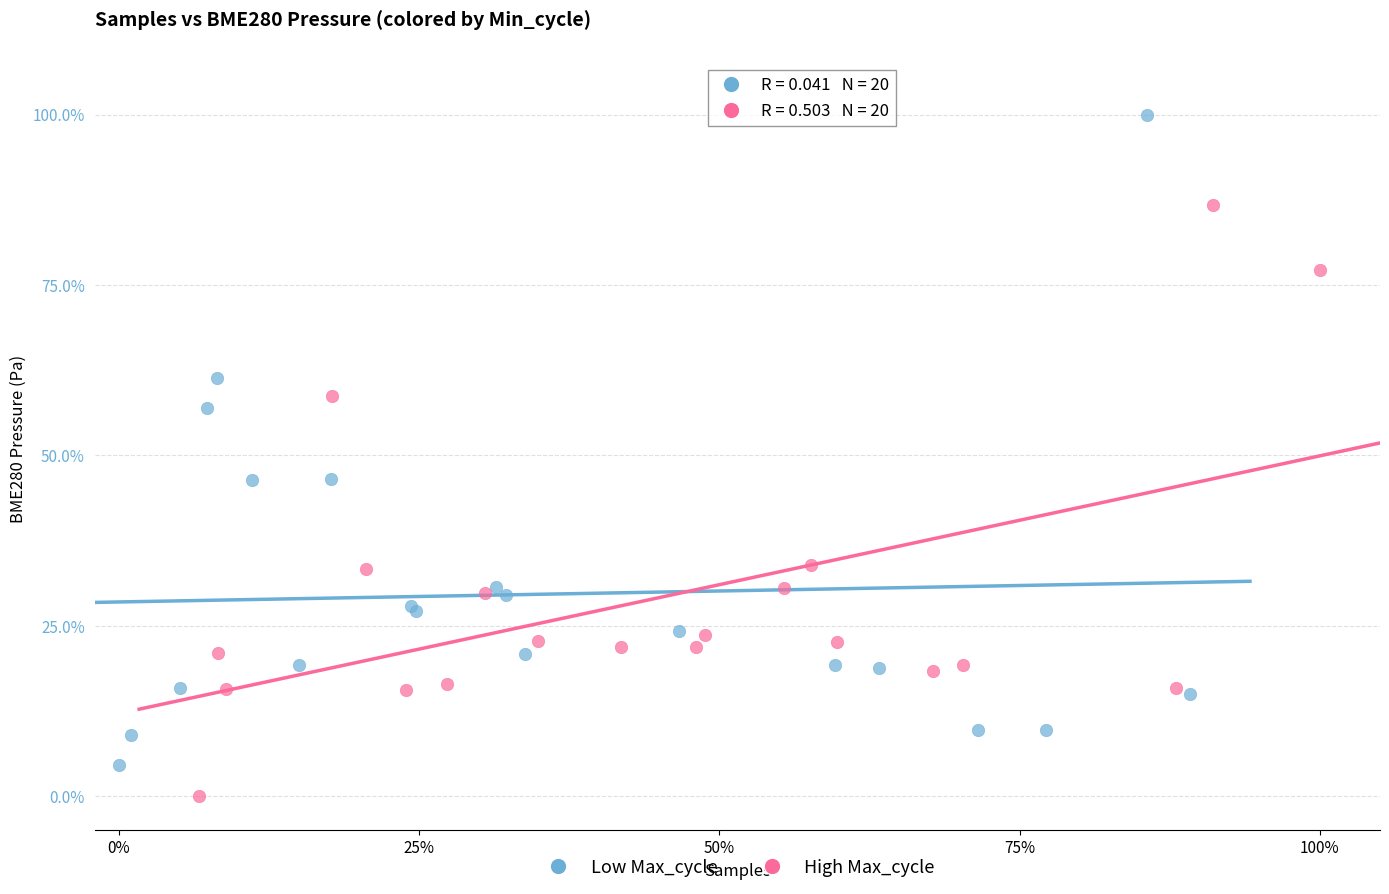

What are all the series names shown in the legend?

Low Max_cycle, High Max_cycle